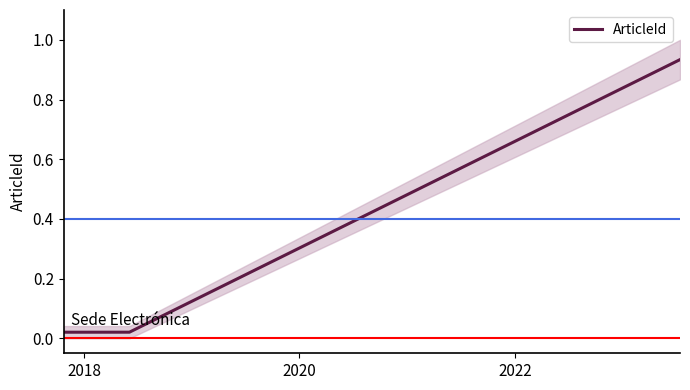

Reading right to left, extract all data points from this chart.

0.9	0.0	0.0